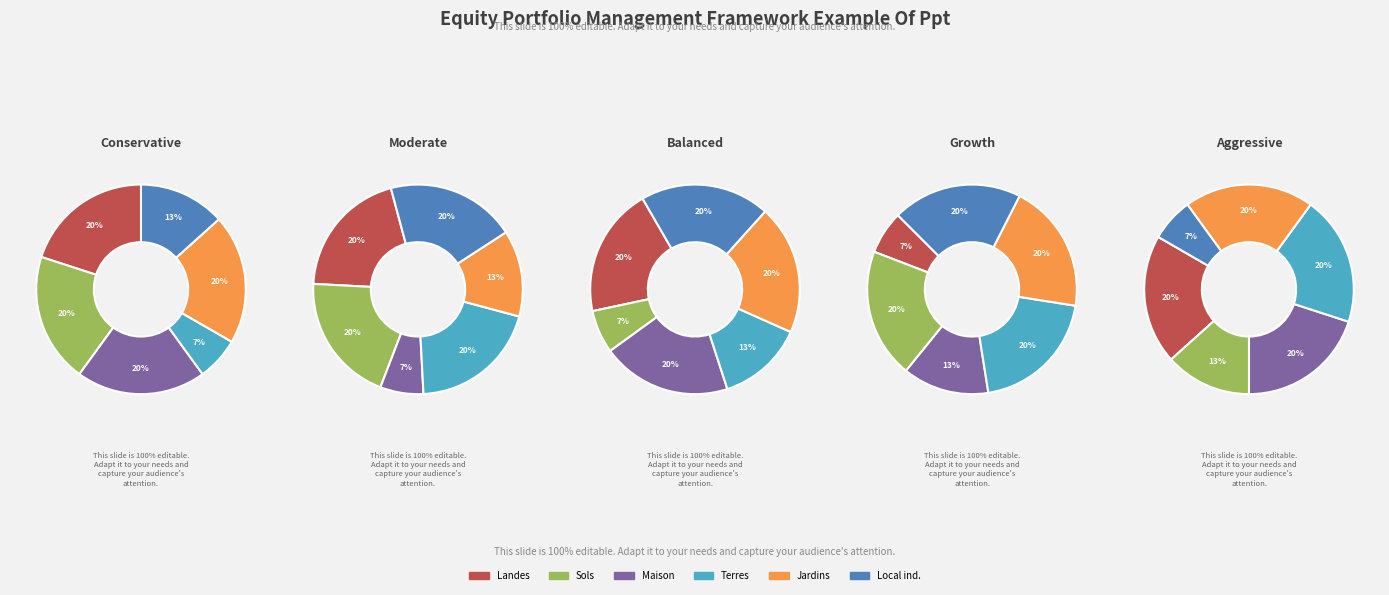

Is there a majority slice in this chart?

No